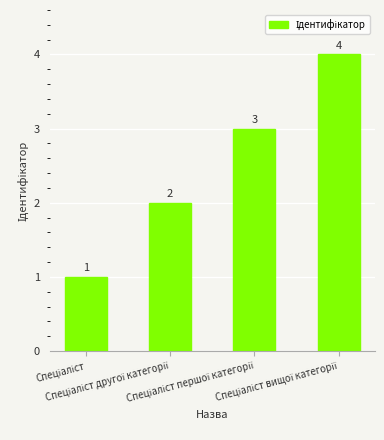

What is the difference between the second highest and minimum values?

2